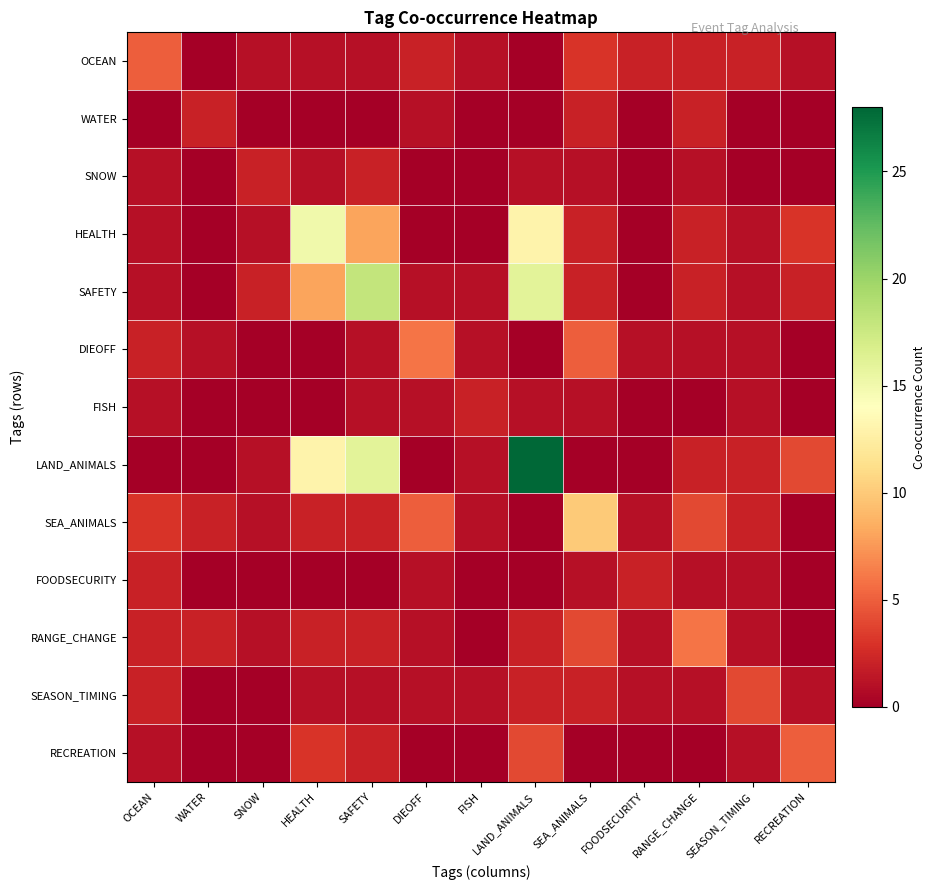

At which category is the sum across all series the highest?

LAND_ANIMALS